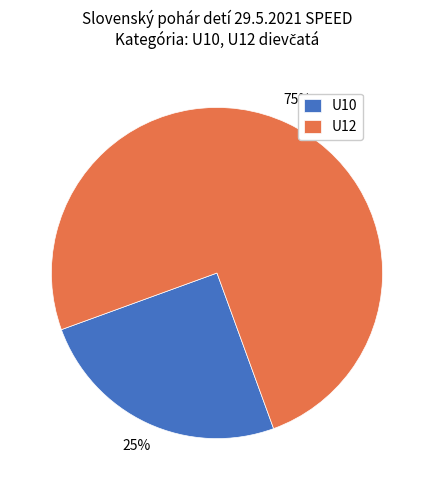

What is the majority slice?

U12